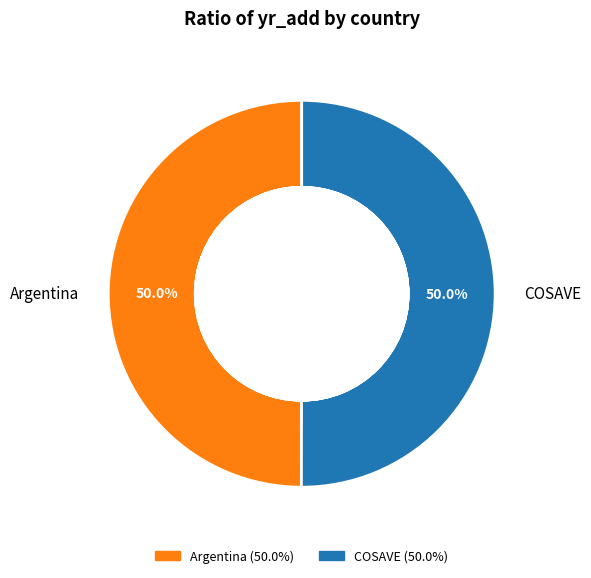

To the nearest percent, what portion does COSAVE represent?

50%